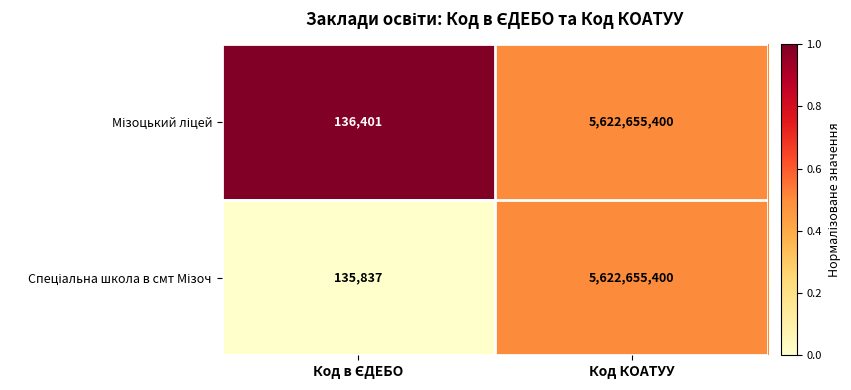

What is the smallest value displayed?

135837